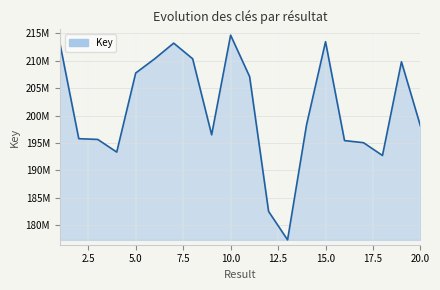

List the labels in order of value, smallest first.

13, 12, 18, 4, 17, 16, 3, 2, 9, 20, 14, 11, 5, 19, 6, 8, 7, 1, 15, 10